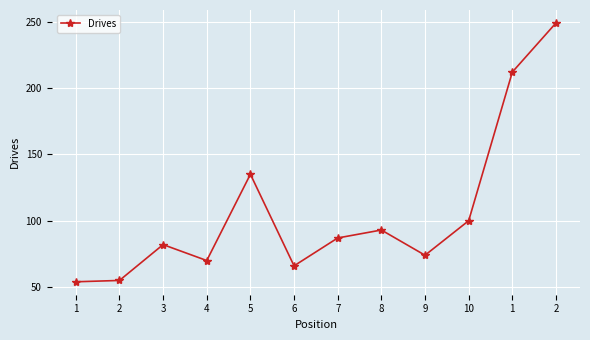

How many distinct data groups are displayed?

1